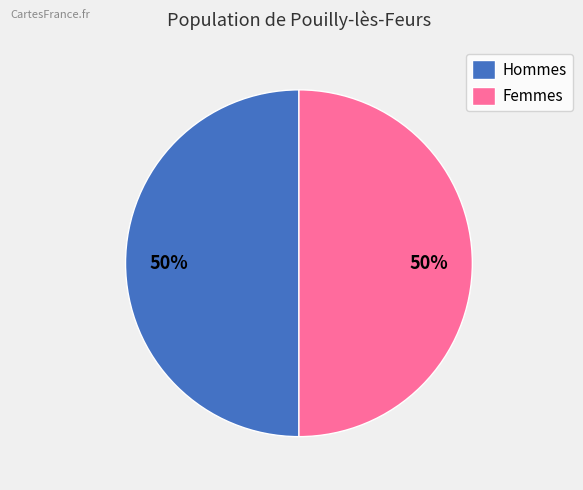

To the nearest percent, what portion does Hommes represent?

50%